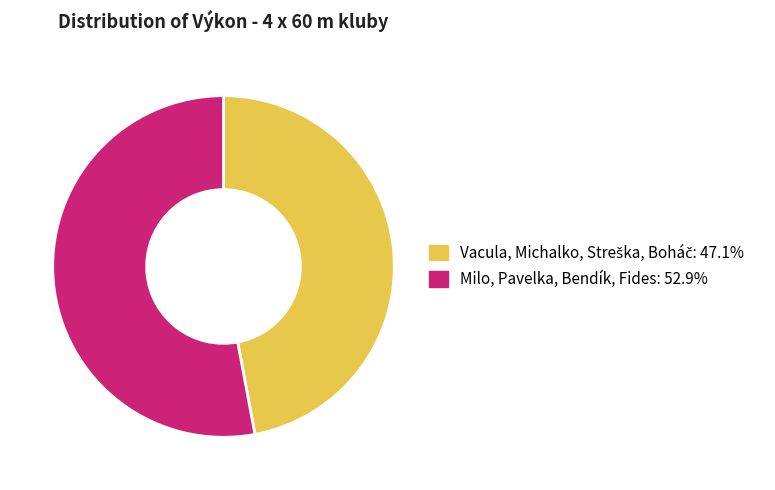

Which slice is the largest?

Milo, Pavelka, Bendík, Fides